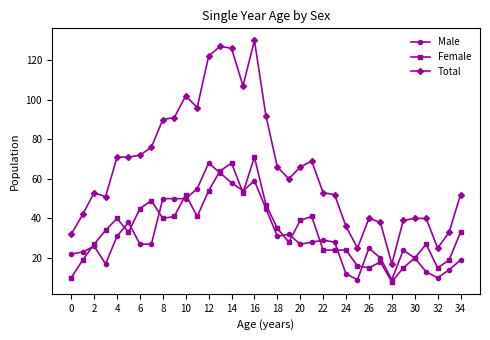

True or false: Total and Male intersect in this chart.

False